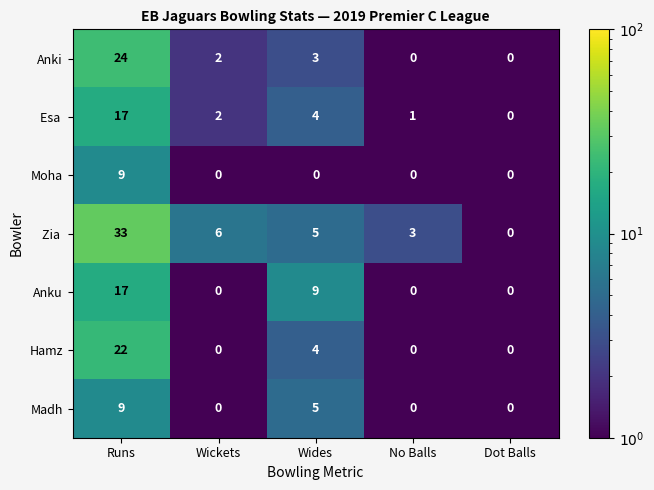

At which label is Anki closest to 12?

Wides